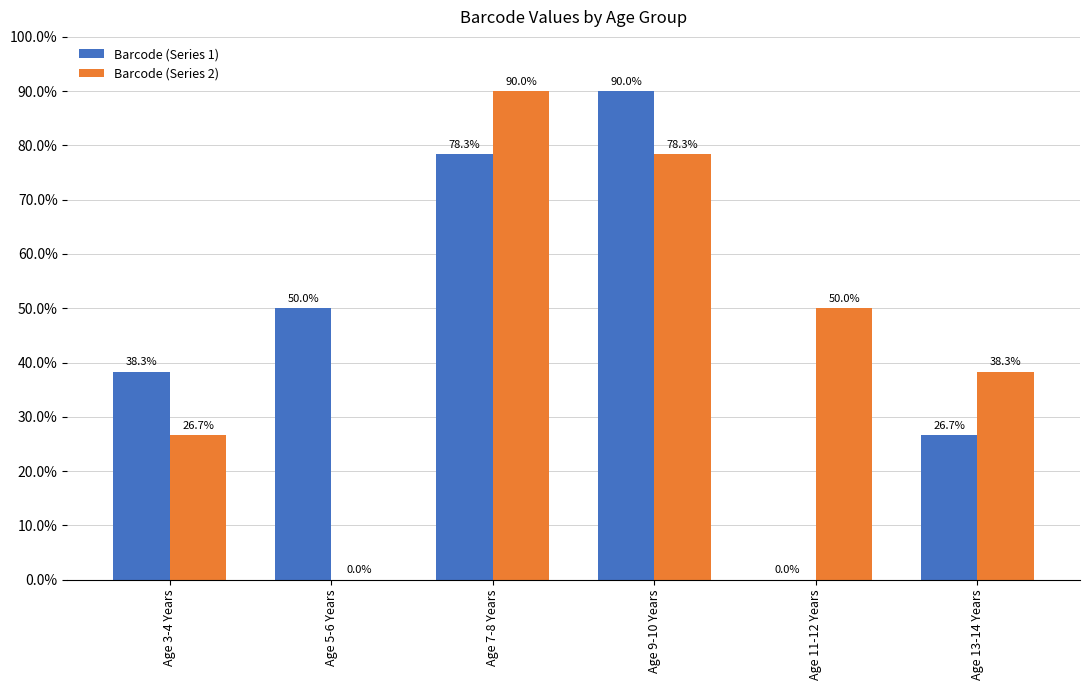

At which label does Barcode (Series 2) first exceed 50?

Age 7-8 Years